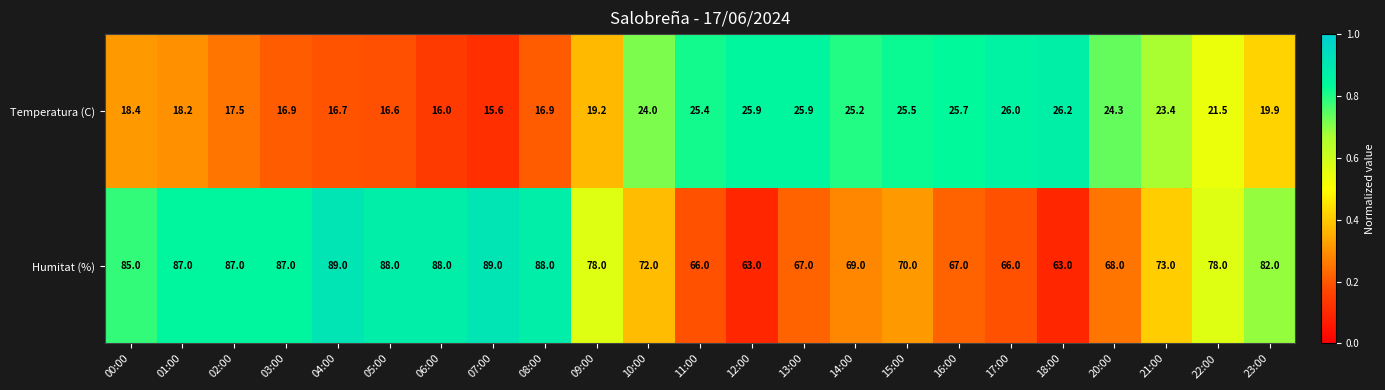

Which series has the largest total across all categories?

Humitat (%)